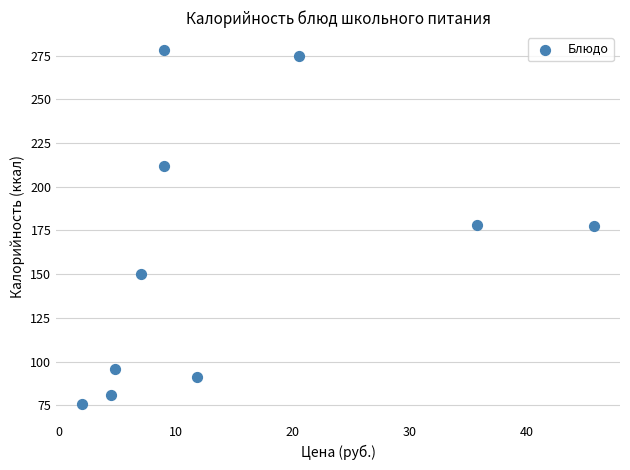

What is the average X value?

15.0